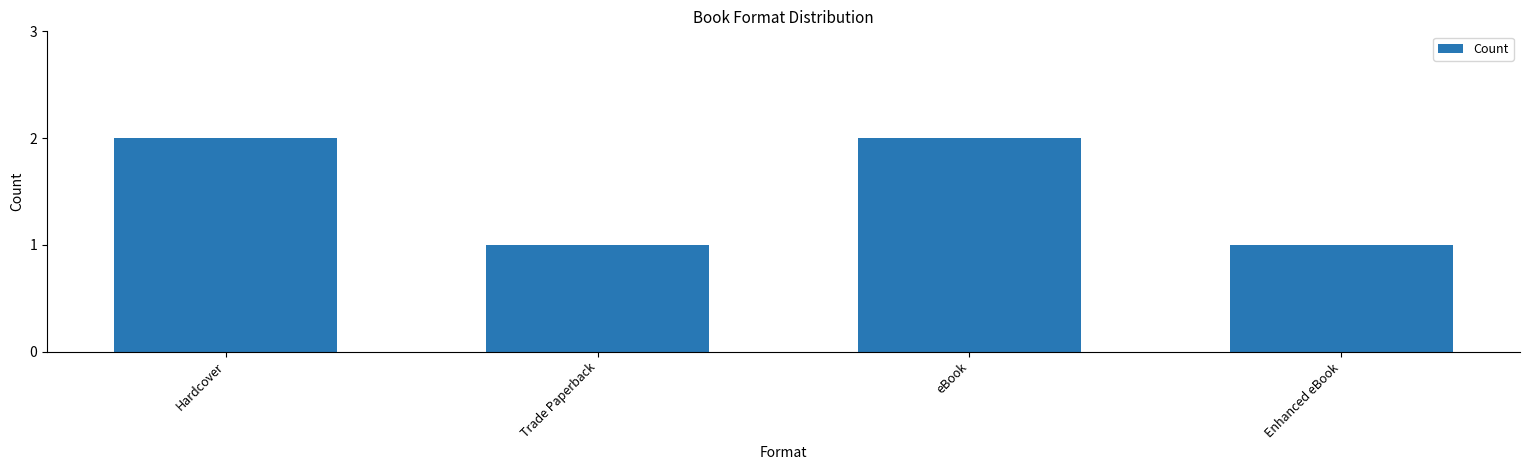

The value at Enhanced eBook is 2. True or false?

False